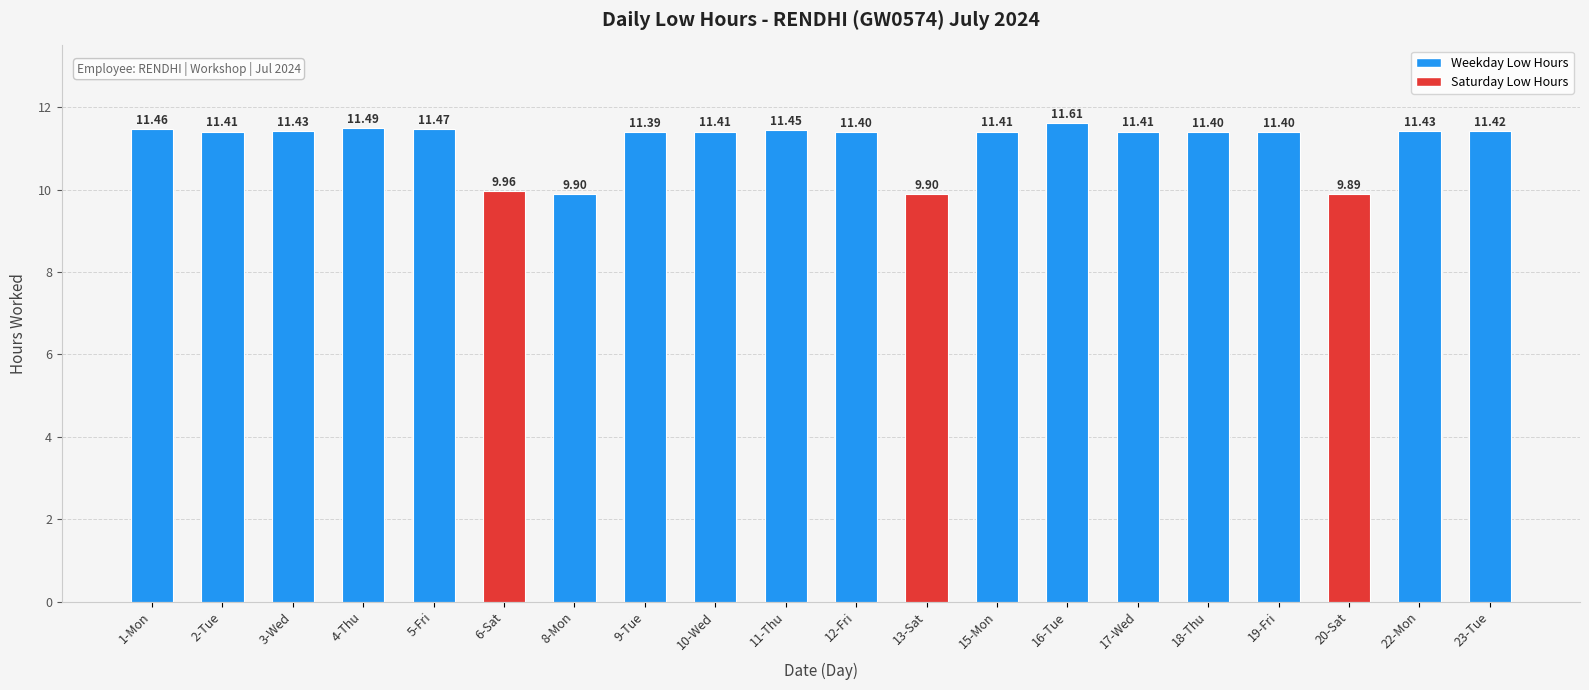

At which category does the chart reach its minimum across all series?

20-Sat